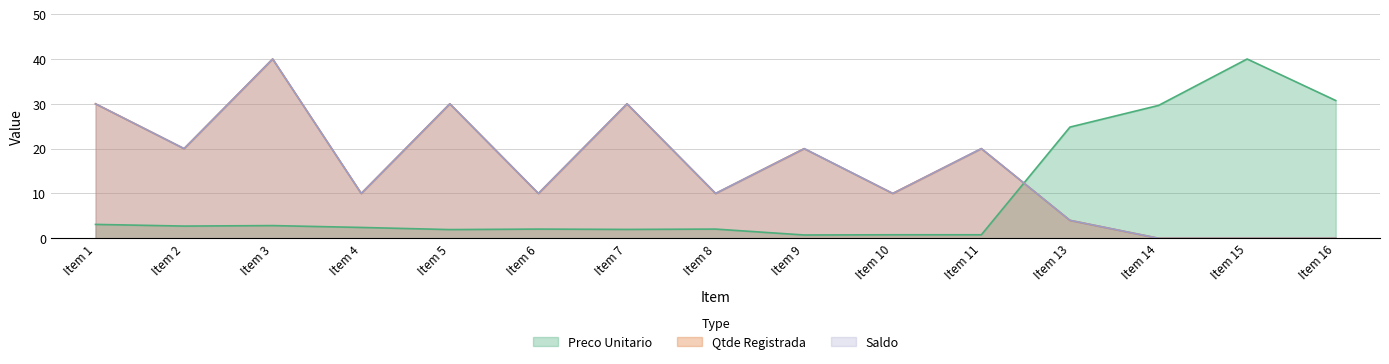

At how many categories does at least one series exceed 10?

11